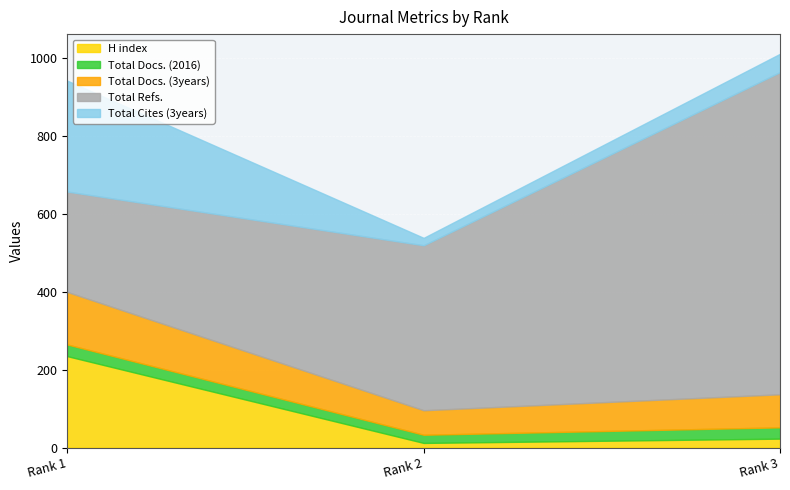

Rank the series by their maximum value, from highest to lowest.

Total Refs., Total Cites (3years), H index, Total Docs. (3years), Total Docs. (2016)